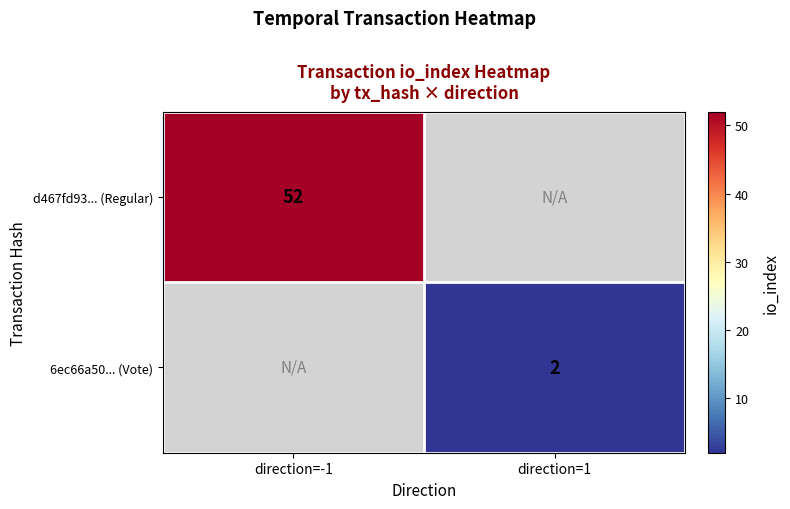

The value of d467fd93... (Regular) at direction=-1 is 52. True or false?

True